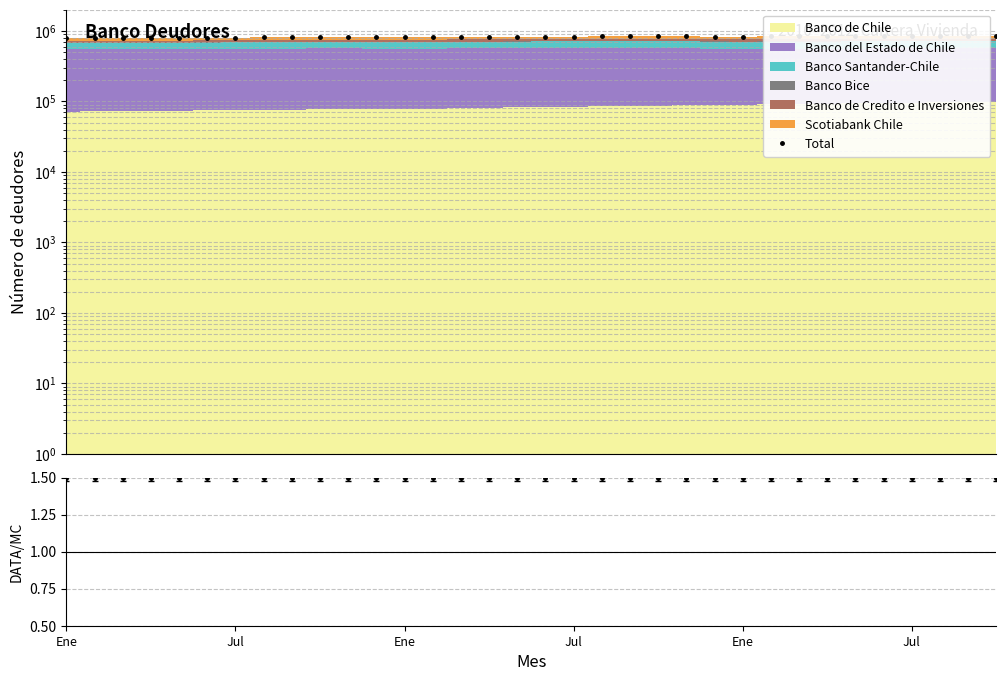

Between 21 and 27, which series saw the biggest shift?

Total